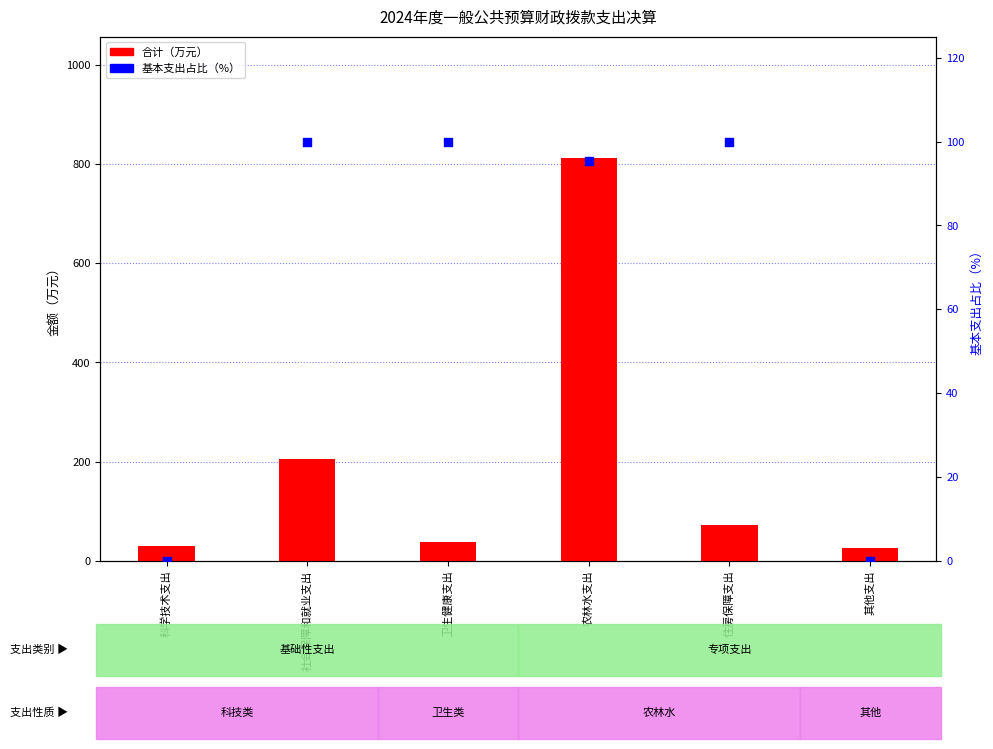

Which series contains the lowest Y value?

基本支出占比